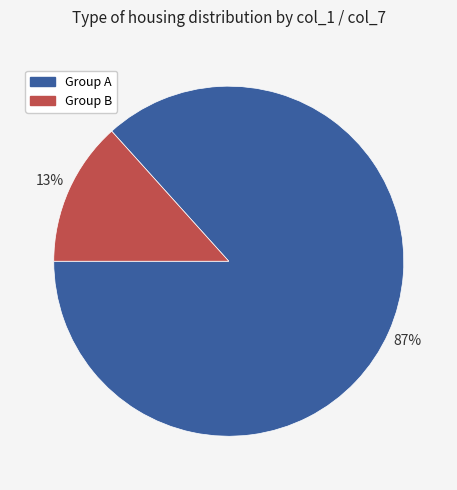

Does any single category account for the majority?

Yes